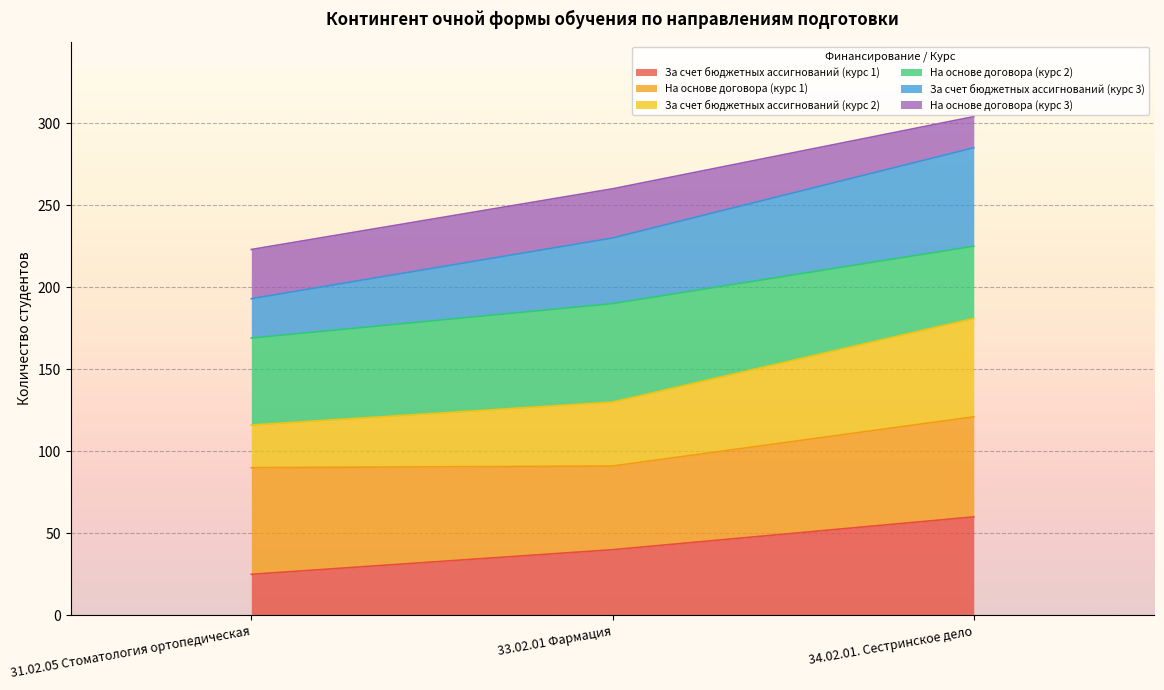

At which category is the sum across all series the highest?

34.02.01. Сестринское дело